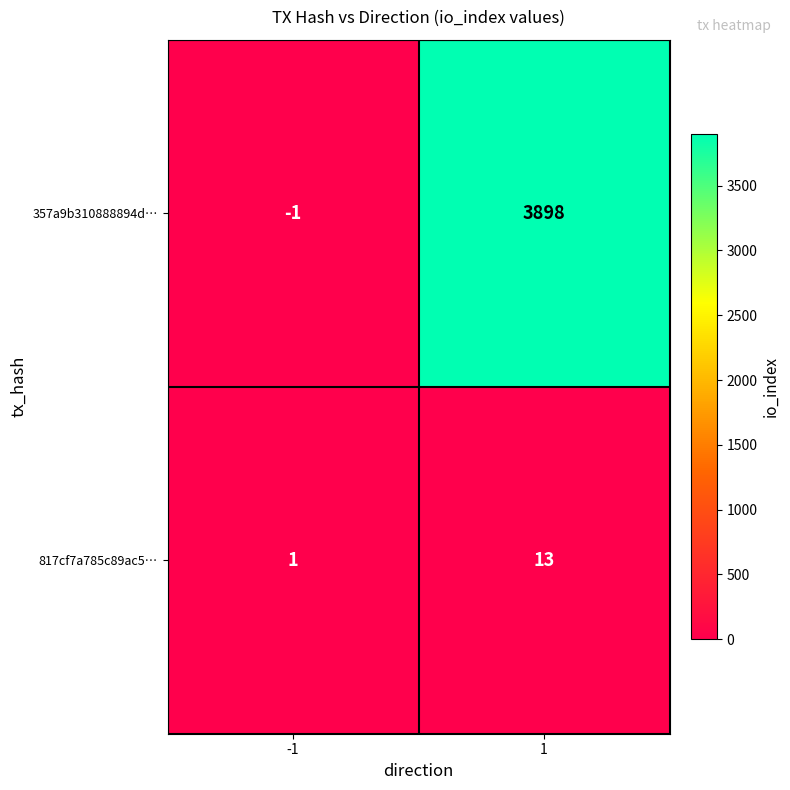

What is the sum of the 817cf7a785c89ac5… values at -1 and 1?

14